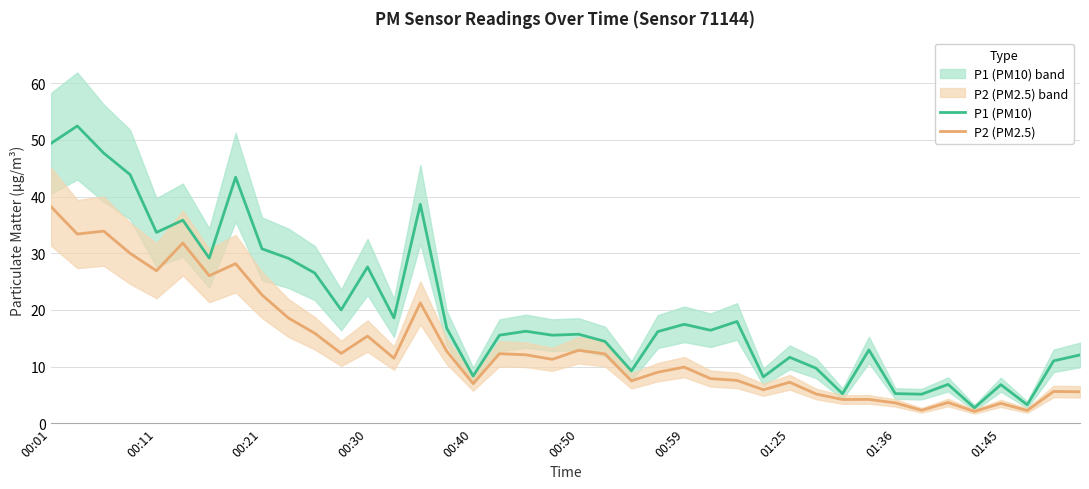

The value of P2 (PM2.5) at 00:40 is 3.6. True or false?

False